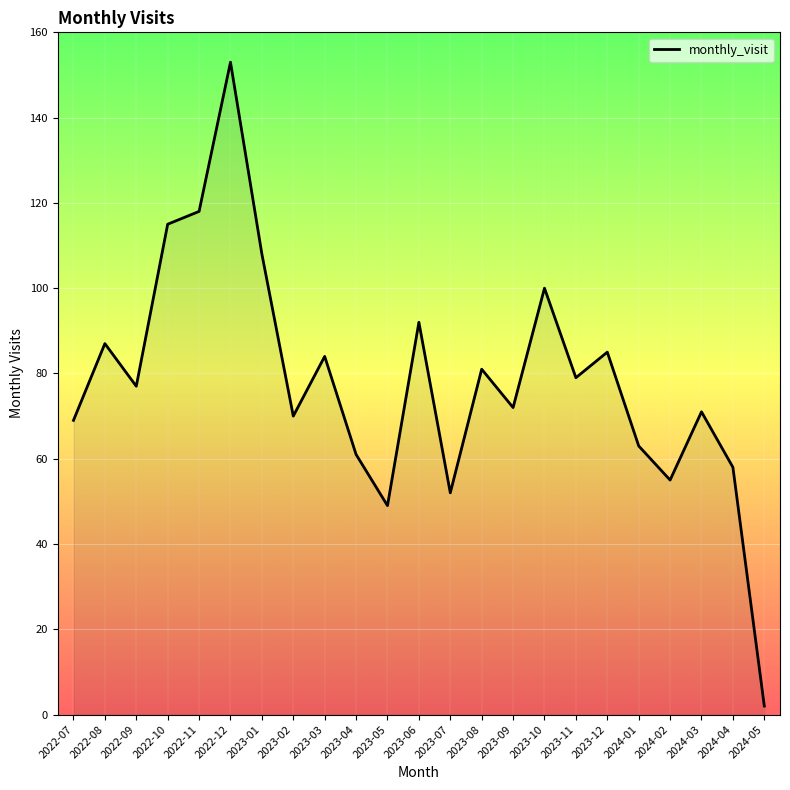

Which label corresponds to the smallest value in the chart?

2024-05